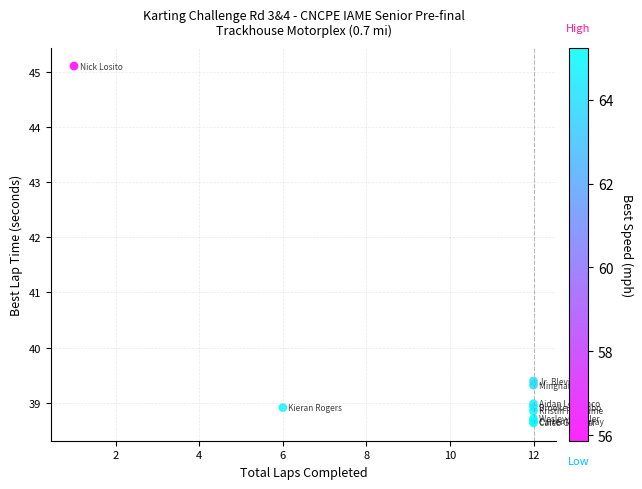

What Y value in the scatter plot is closest to 41?

39.4